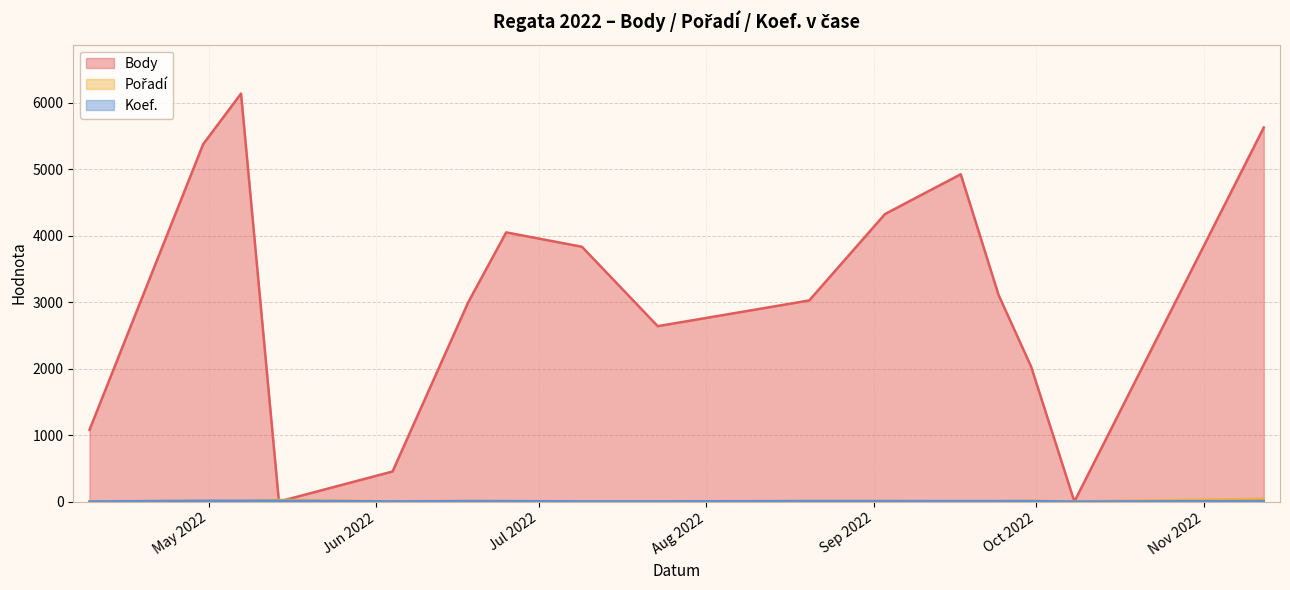

Reading right to left, transcribe all the data shown in this chart.

Body: 5624	0	2030	3104	4921	4323	3024	2637	3831	4047	2999	452	0	6134	5373	1079
Pořadí: 41	0	11	5	3	7	7	2	1	4	8	3	25	7	9	4
Koef.: 8	0	7	7	7	7	7	3	3	7	7	2	12	12	12	1